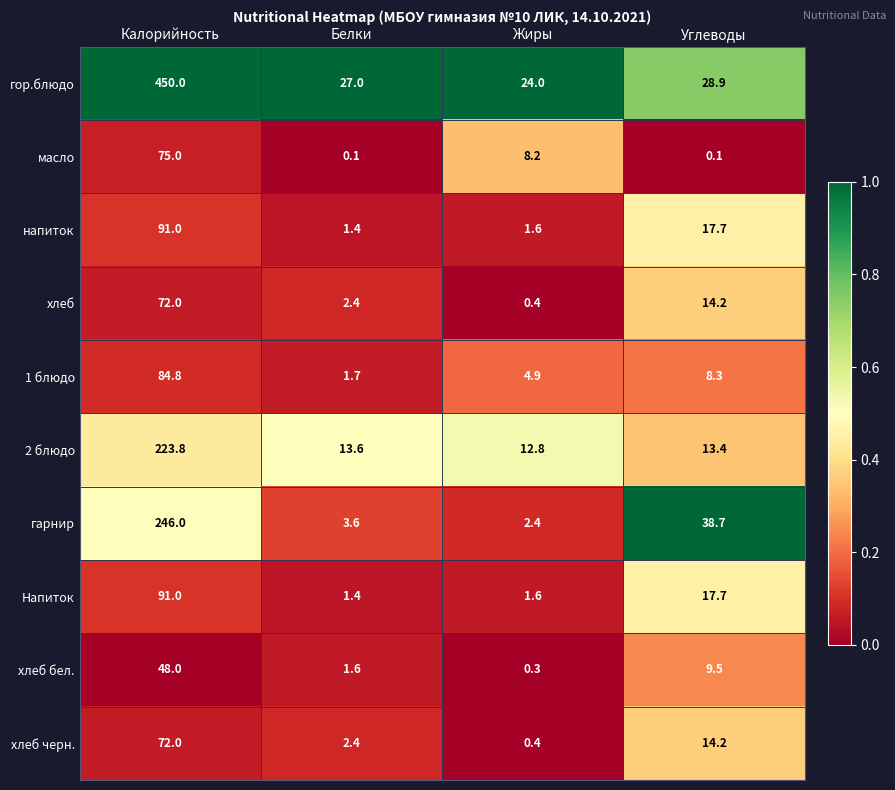

What is the greatest value displayed?

450.0